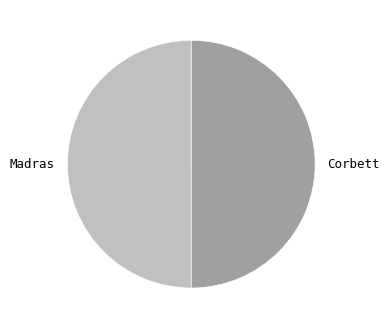

Approximately how many times larger is the value at Madras compared to Corbett?

1.0